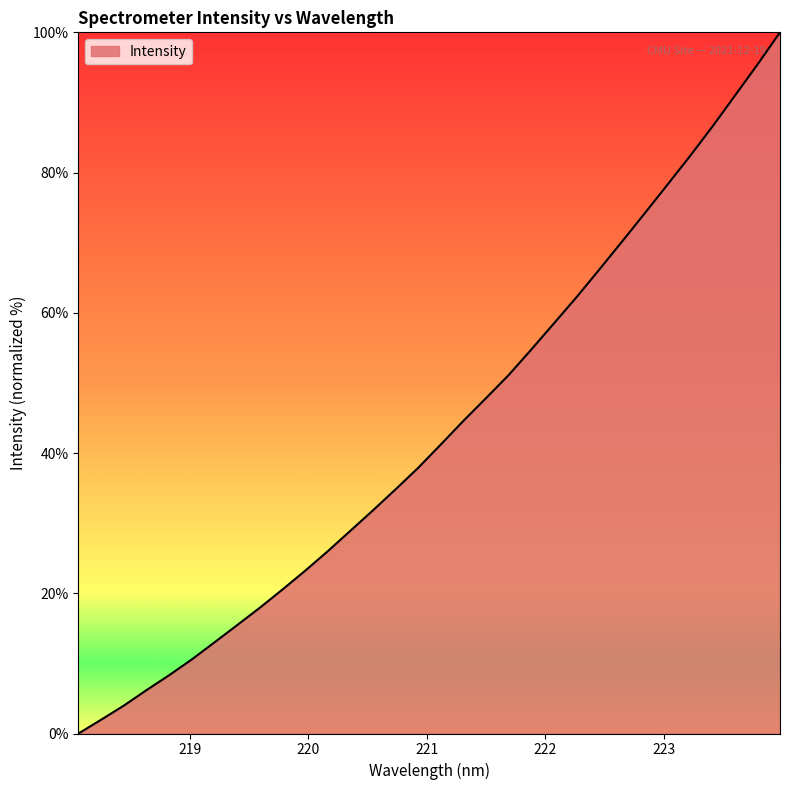

What is the difference between the maximum and minimum values?

100.0